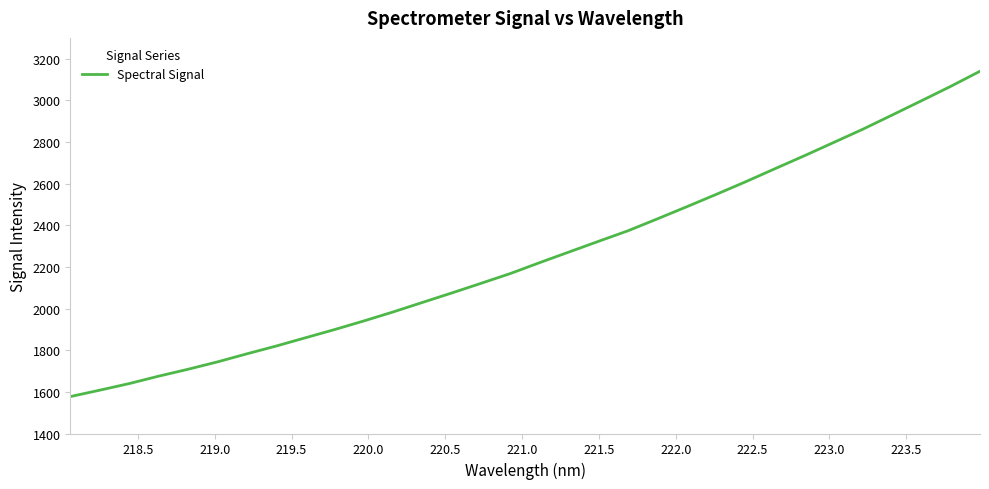

What is the difference between the maximum and minimum values?

1562.6